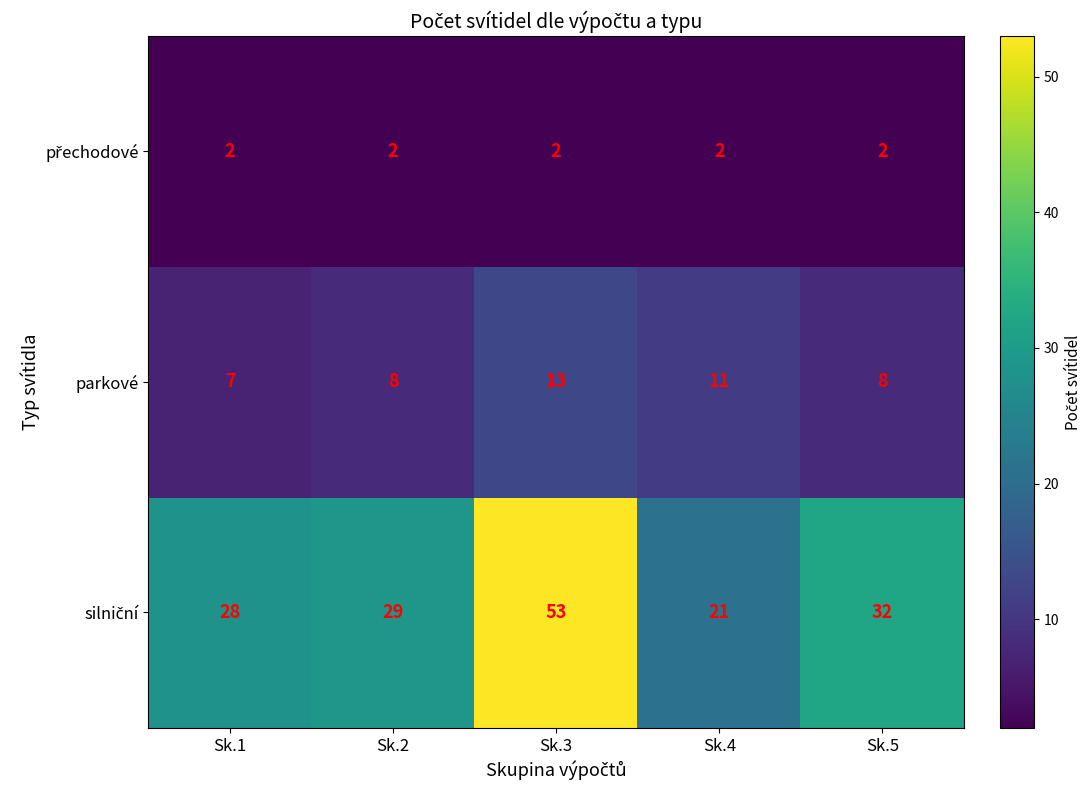

The value of parkové at Sk.4 is 11. True or false?

True